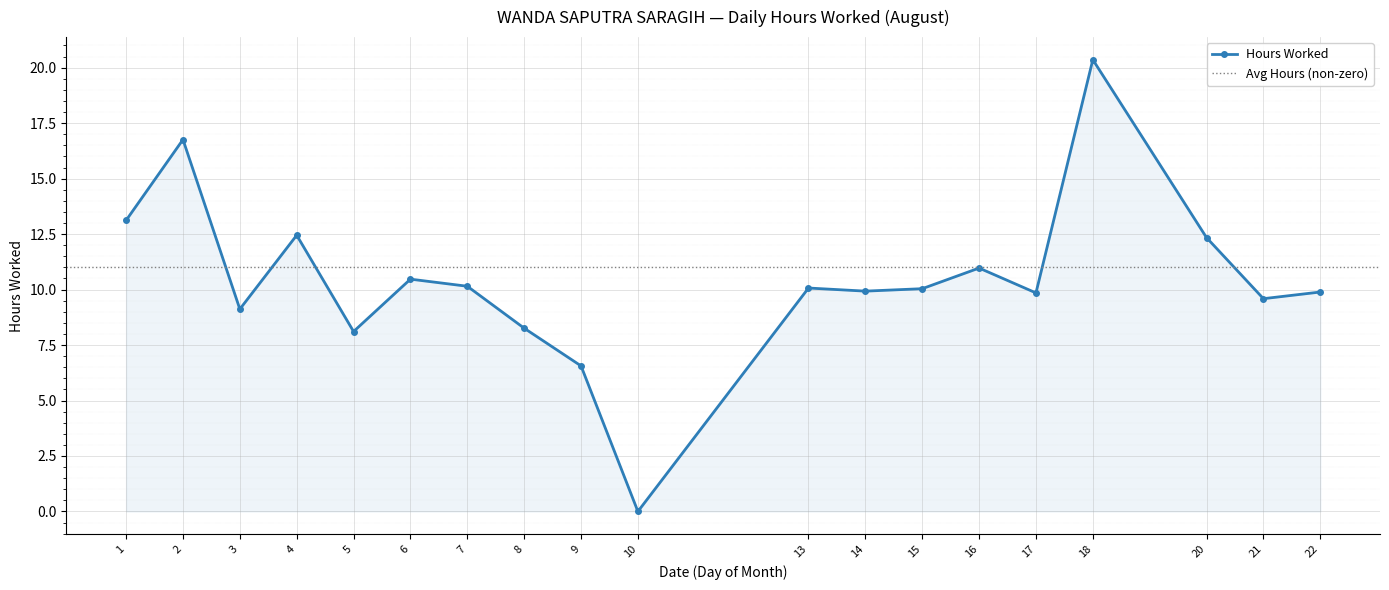

Where is the data nearest to the value 10?

15